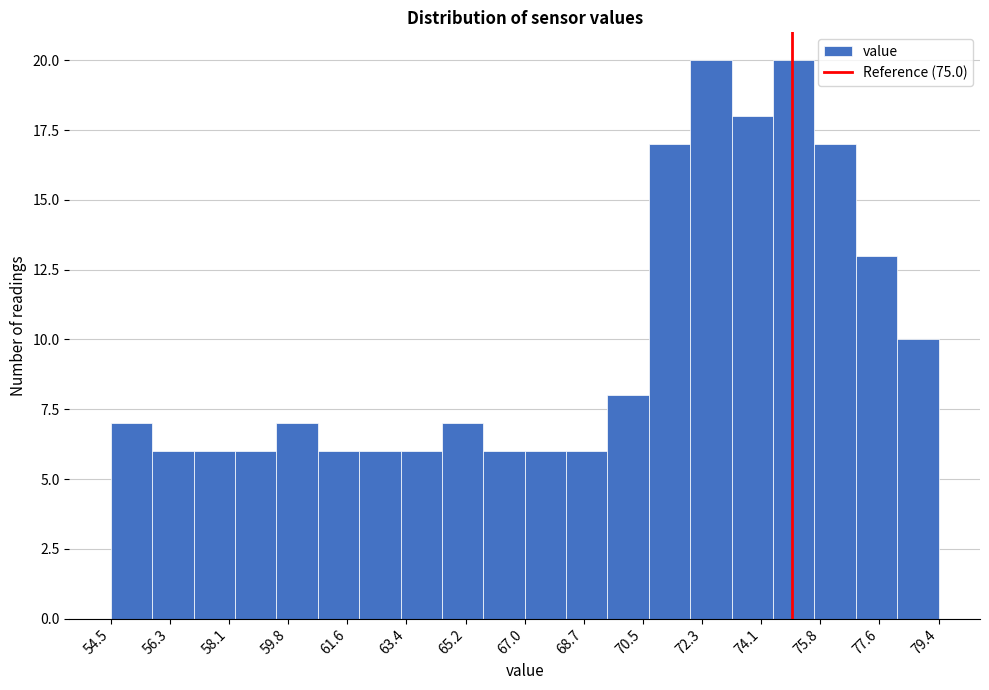

Reading left to right, transcribe this chart: for each bar, give the range it covers on the x-axis and its height. Neither the bar edges nor the heights are printed on the chart, so give them approximately, as read against the axes.

54.6 to 55.8: 7
55.8 to 57.0: 6
57.0 to 58.2: 6
58.2 to 59.4: 6
59.4 to 60.8: 7
60.8 to 62.0: 6
62.0 to 63.2: 6
63.2 to 64.4: 6
64.4 to 65.8: 7
65.8 to 67.0: 6
67.0 to 68.2: 6
68.2 to 69.4: 6
69.4 to 70.6: 8
70.6 to 72.0: 17
72.0 to 73.2: 20
73.2 to 74.4: 18
74.4 to 75.6: 20
75.6 to 77.0: 17
77.0 to 78.2: 13
78.2 to 79.4: 10